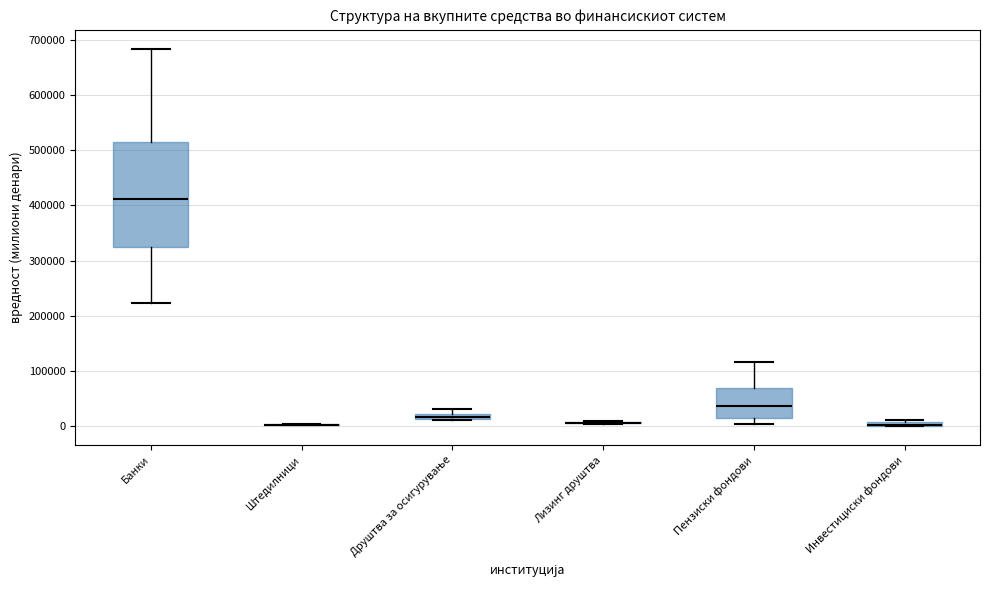

Comparing the boxes themselves (not the whiskers), which one is the tallest?

Банки